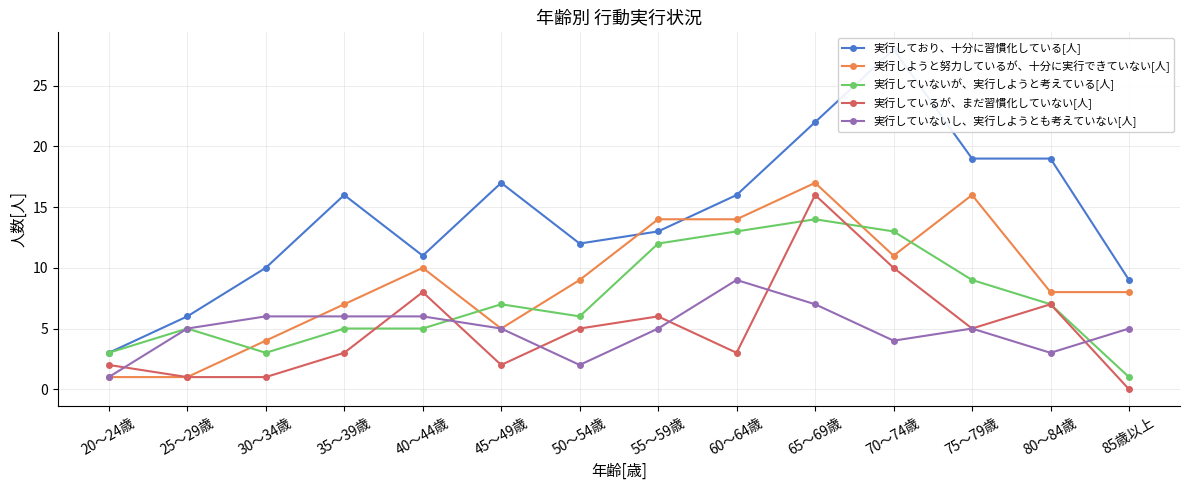

At how many categories does at least one series exceed 2?

14